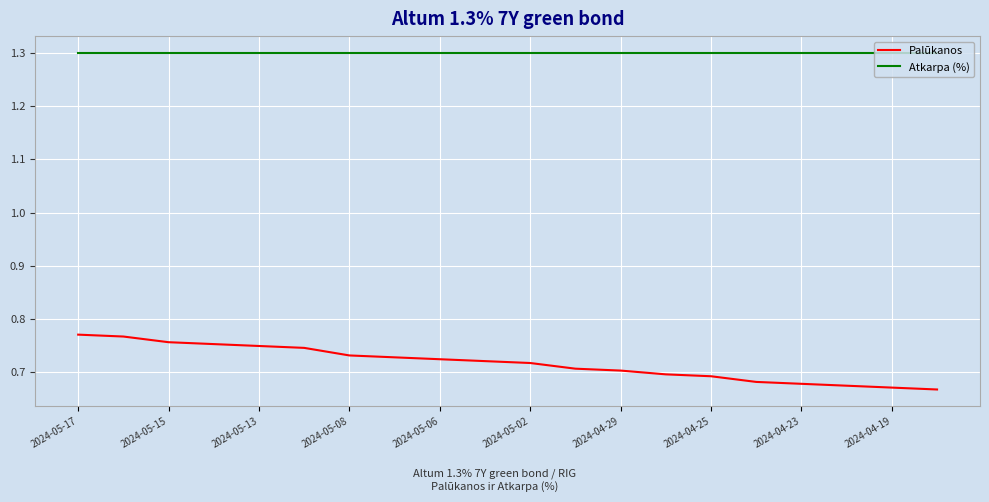

At how many categories does at least one series exceed 0?

20